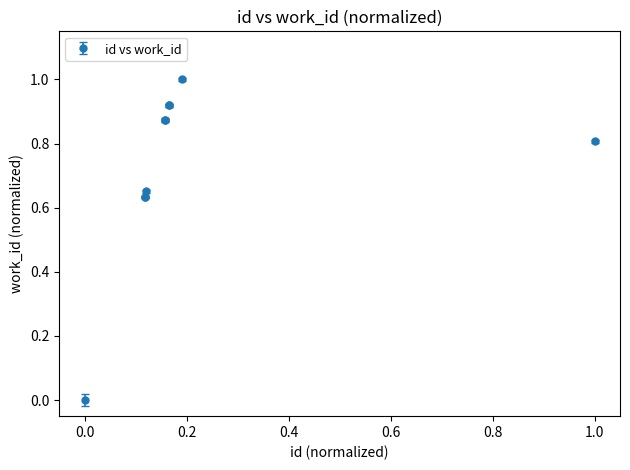

What is the maximum value shown in the chart?

1.0